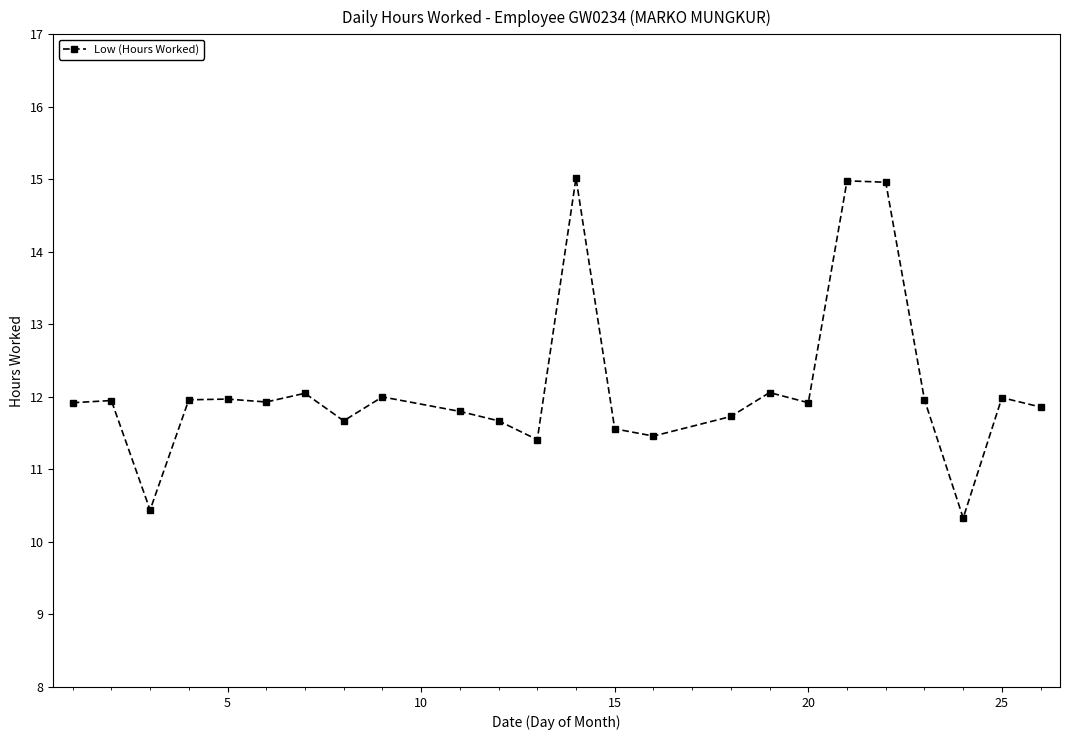

What is the value of the 24th point from the left?

11.9